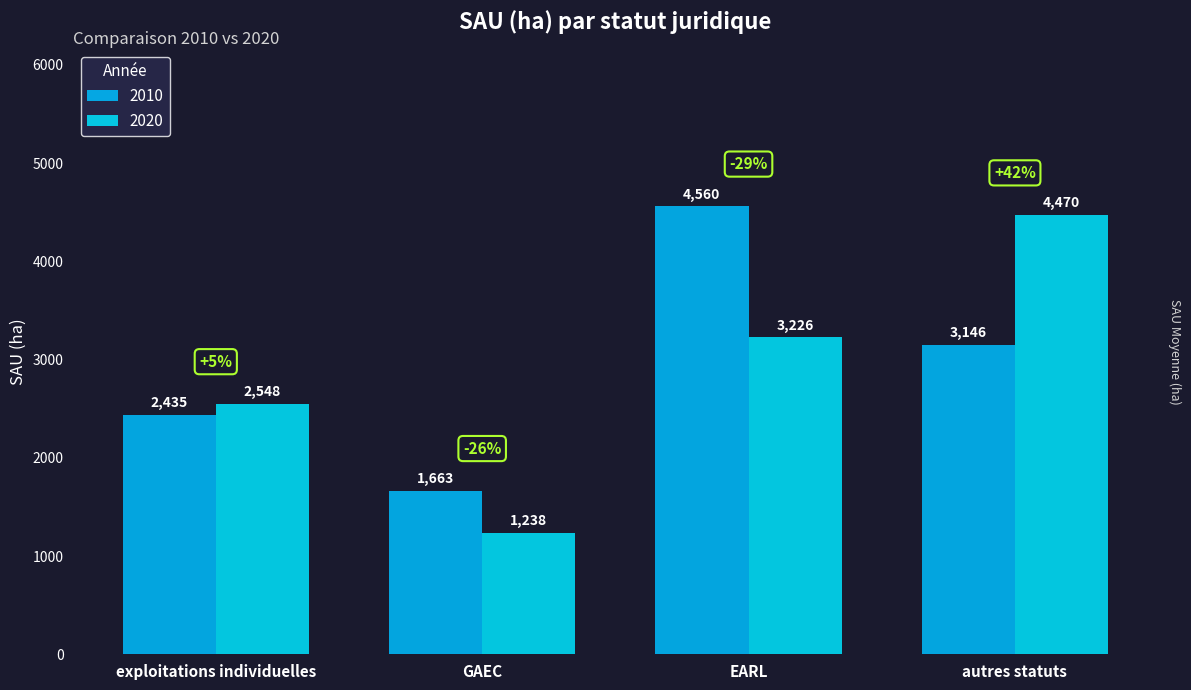

Rank the series at exploitations individuelles from highest to lowest value.

2020, 2010